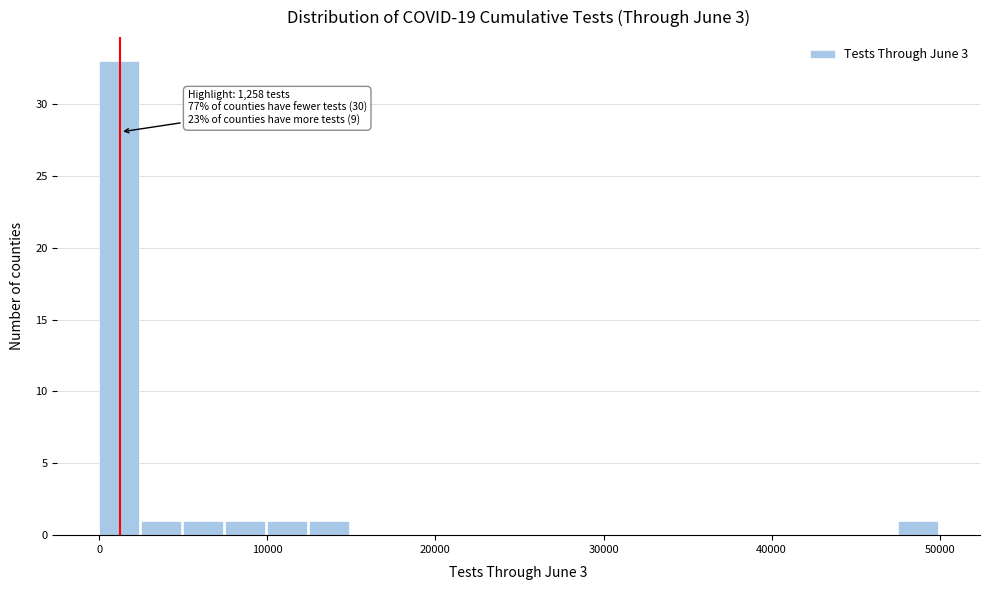

Around what value on the x-axis is the tallest bar? Give the approximate position of its centre, as read against the axis.

1000